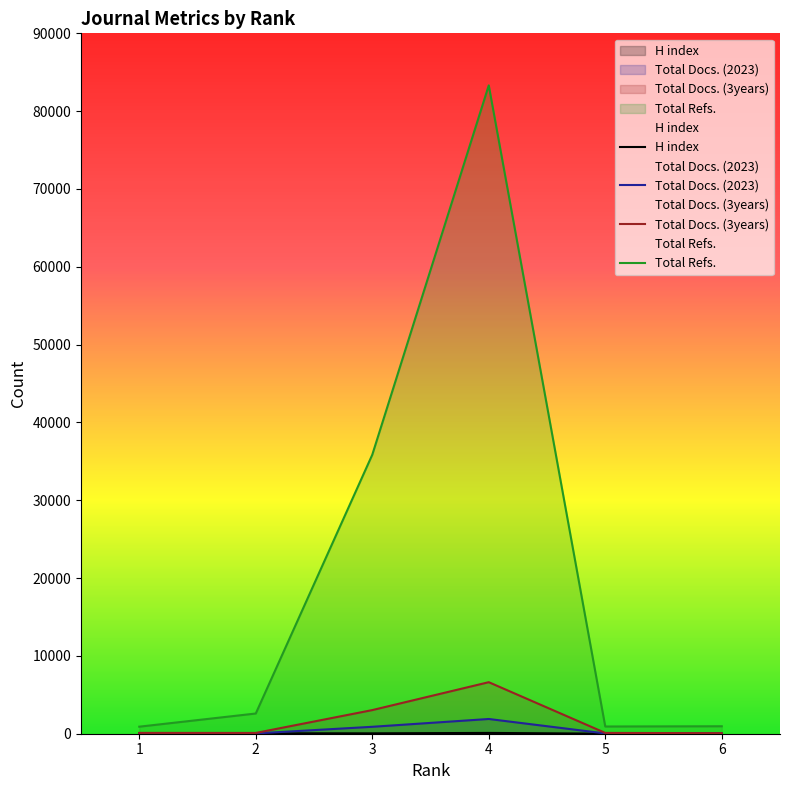

How many lines are shown in the chart?

4